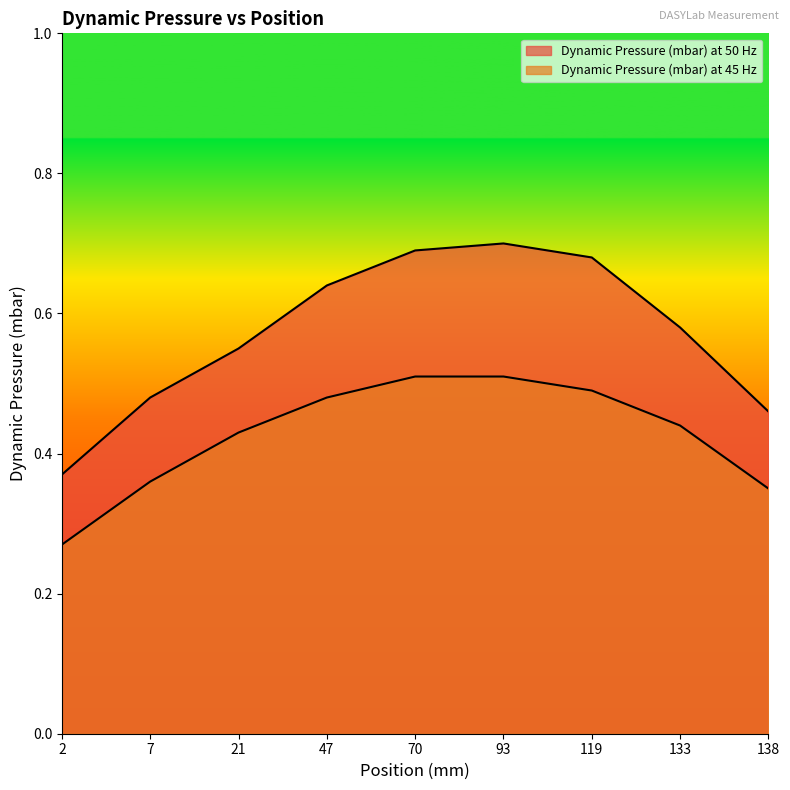

True or false: Dynamic Pressure (mbar) at 45 Hz and Dynamic Pressure (mbar) at 50 Hz intersect in this chart.

False